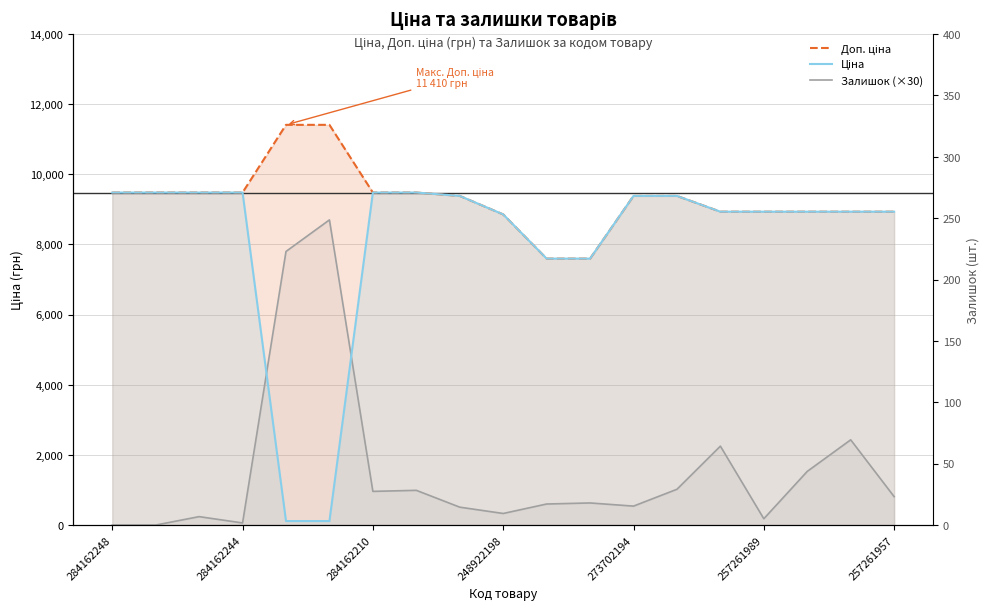

Is it true that Доп. ціна equals 16802.0 at 284162248?

False